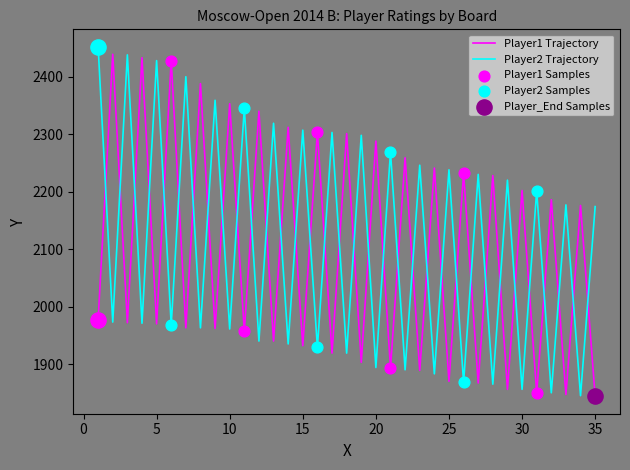

What is the difference between the maximum and minimum values in the Player1 Trajectory series?

595